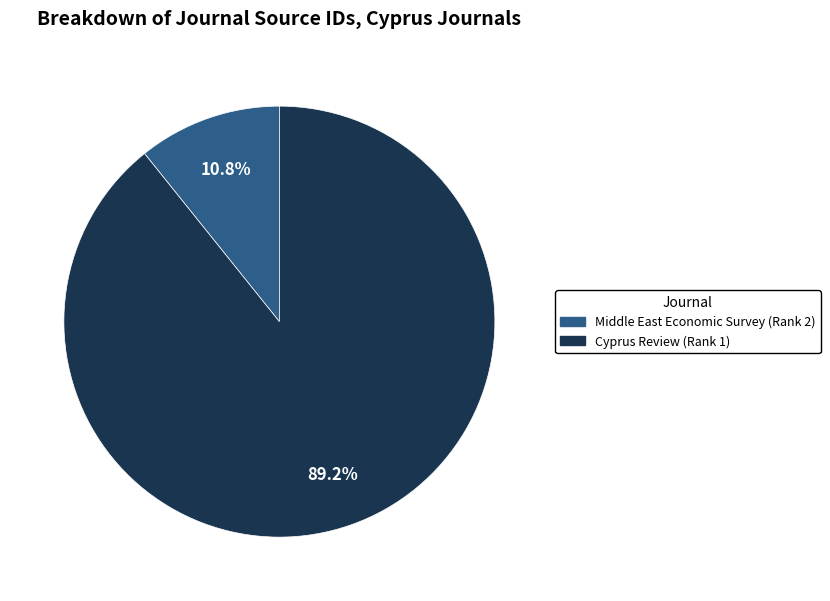

Is the sum of Cyprus Review (Rank 1) and Middle East Economic Survey (Rank 2) greater than half?

Yes